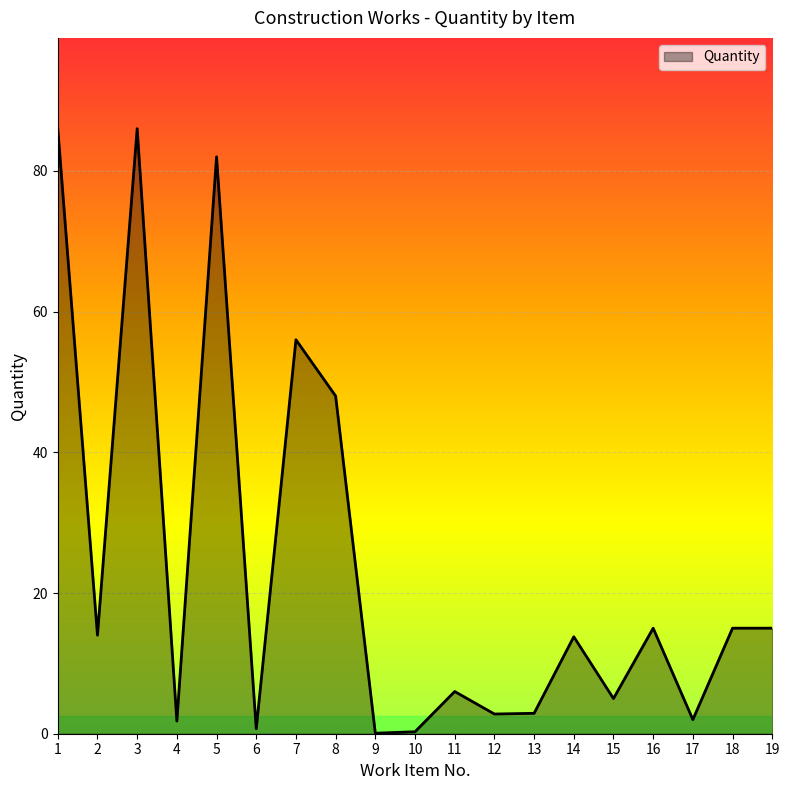

At which label is the value closest to 43?

8